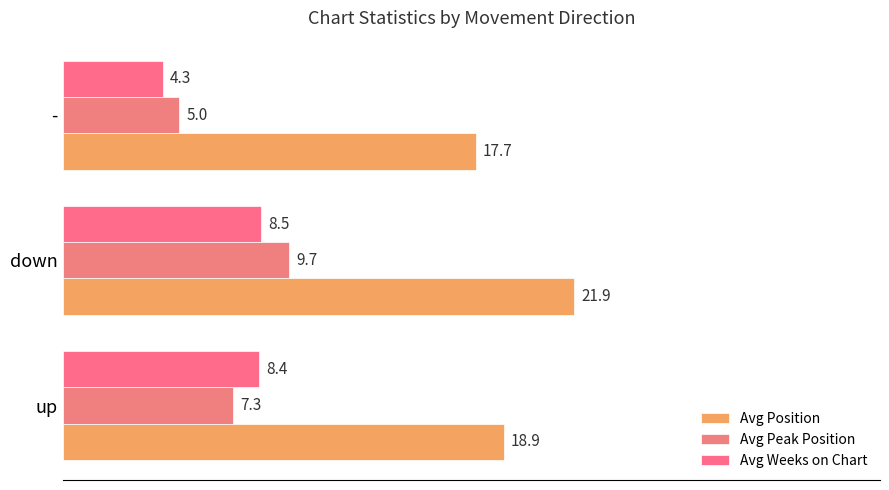

Reading left to right, transcribe all the data shown in this chart.

Avg Position: 18.9	21.9	17.7
Avg Peak Position: 7.3	9.7	5.0
Avg Weeks on Chart: 8.4	8.5	4.3